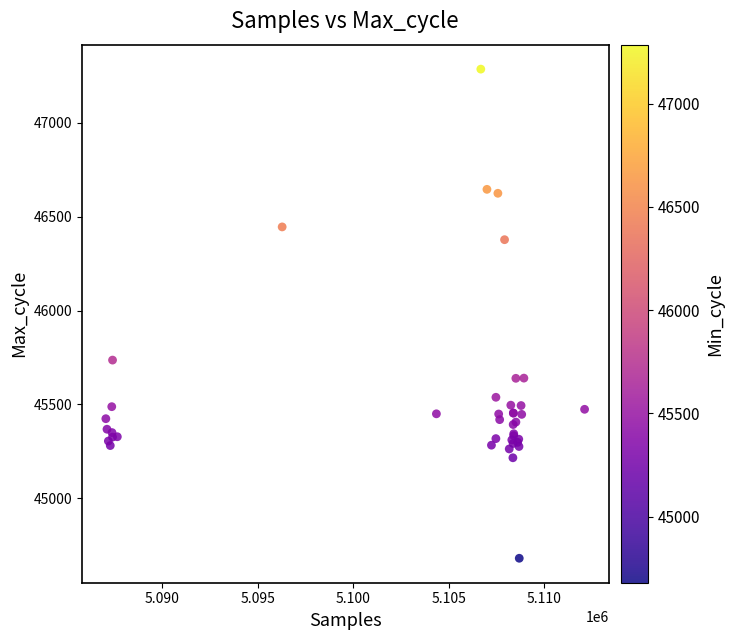

What Y value in the scatter plot is closest to 45983?

45736